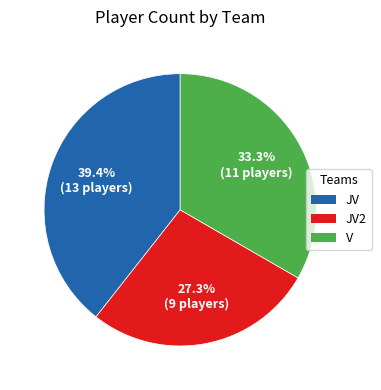

Does any single category account for the majority?

No